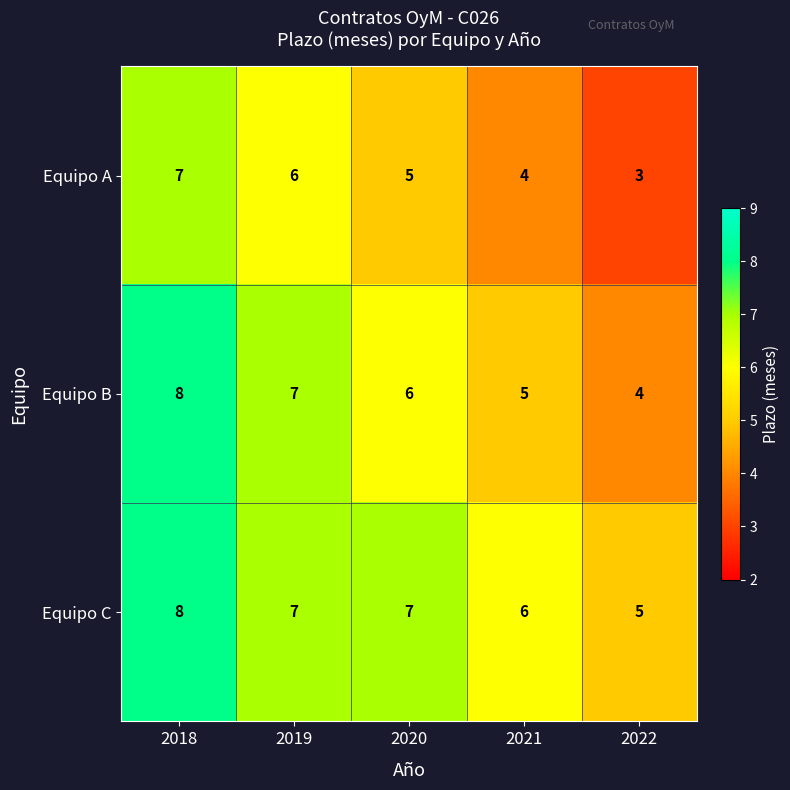

How many values in the Equipo A series are below 5?

2